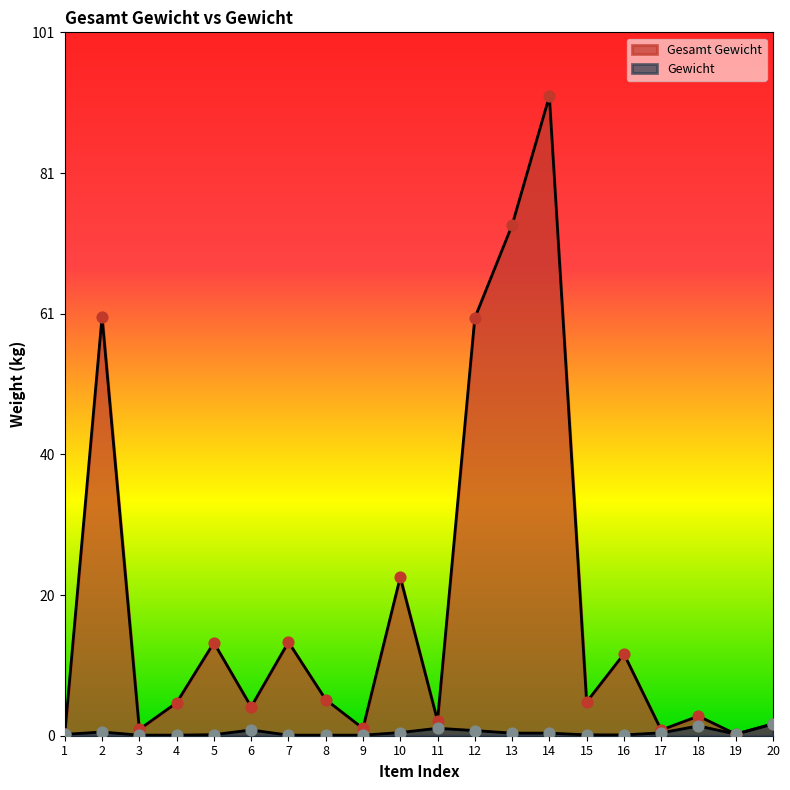

Which series has the largest total across all categories?

Gesamt Gewicht